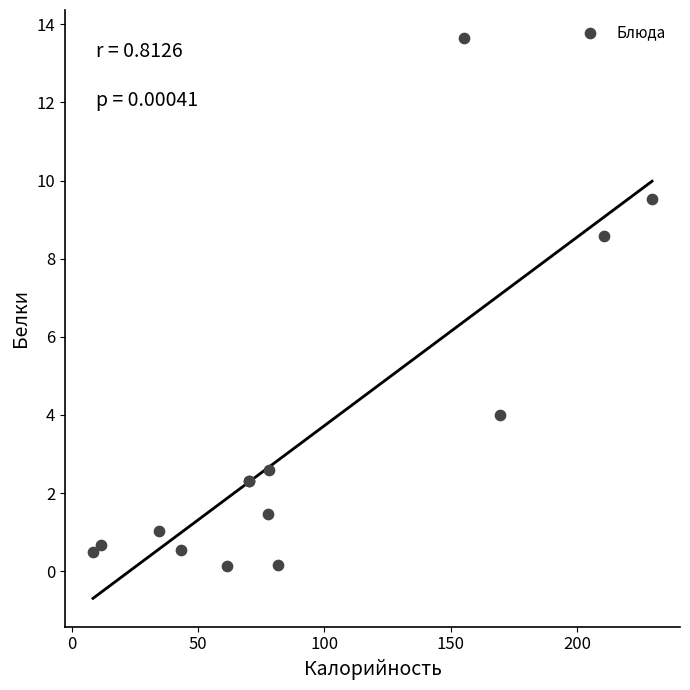

What Y value in the scatter plot is closest to 6?

4.0